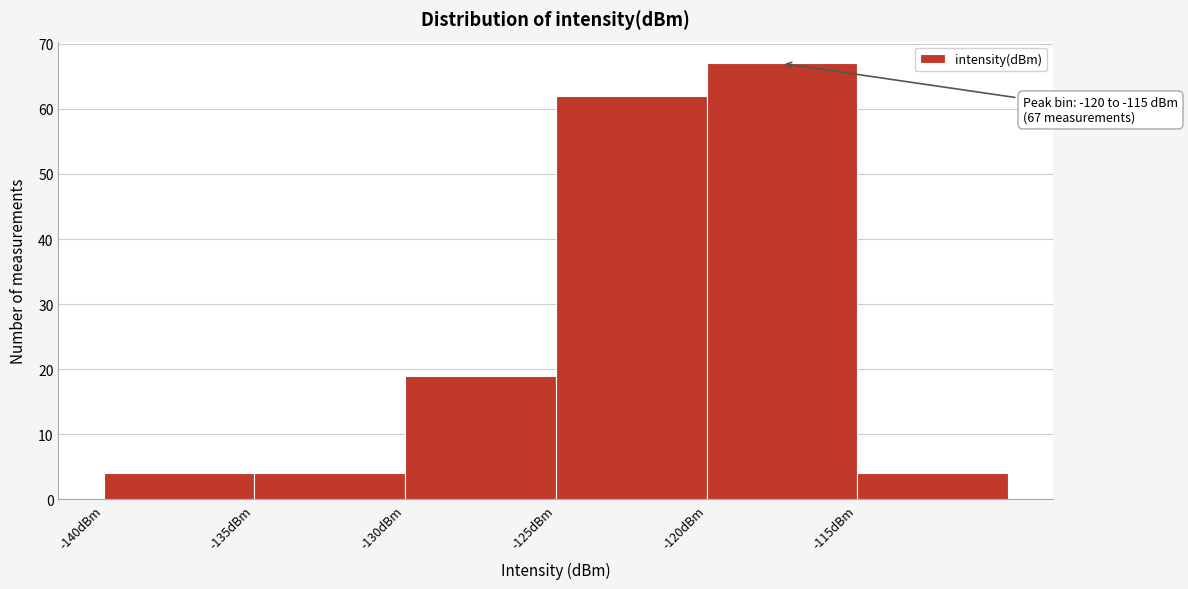

Over which range of the x-axis is the bar tallest?

-120 to -115